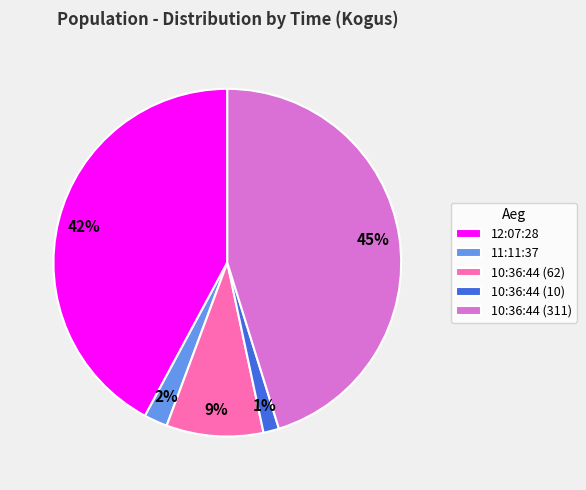

What is the largest slice in the pie chart?

10:36:44 (311)